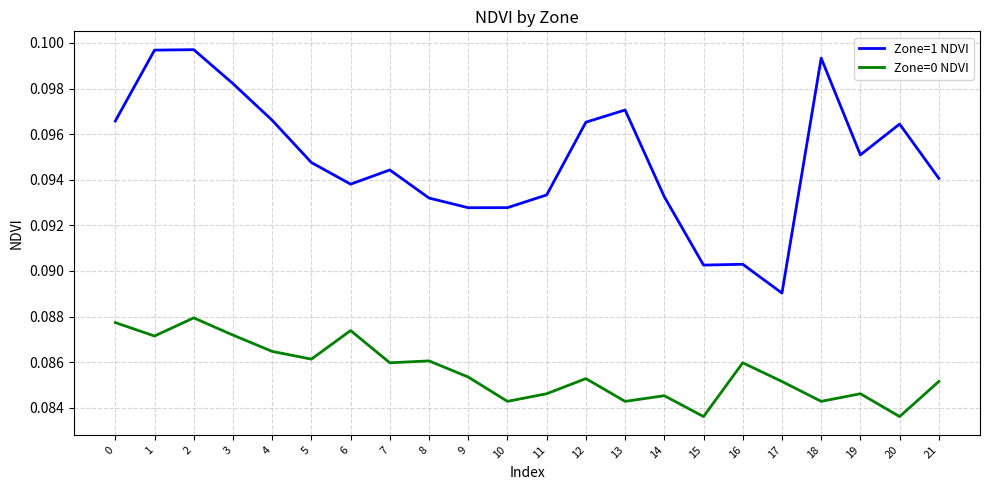

True or false: Zone=1 NDVI and Zone=0 NDVI intersect in this chart.

False